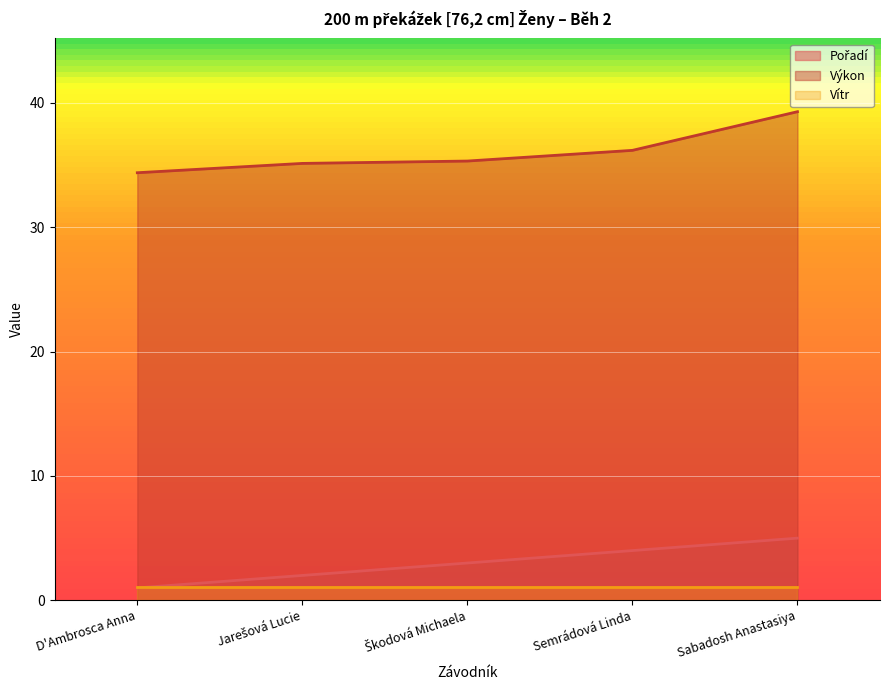

At which label does Pořadí reach its peak?

Sabadosh Anastasiya